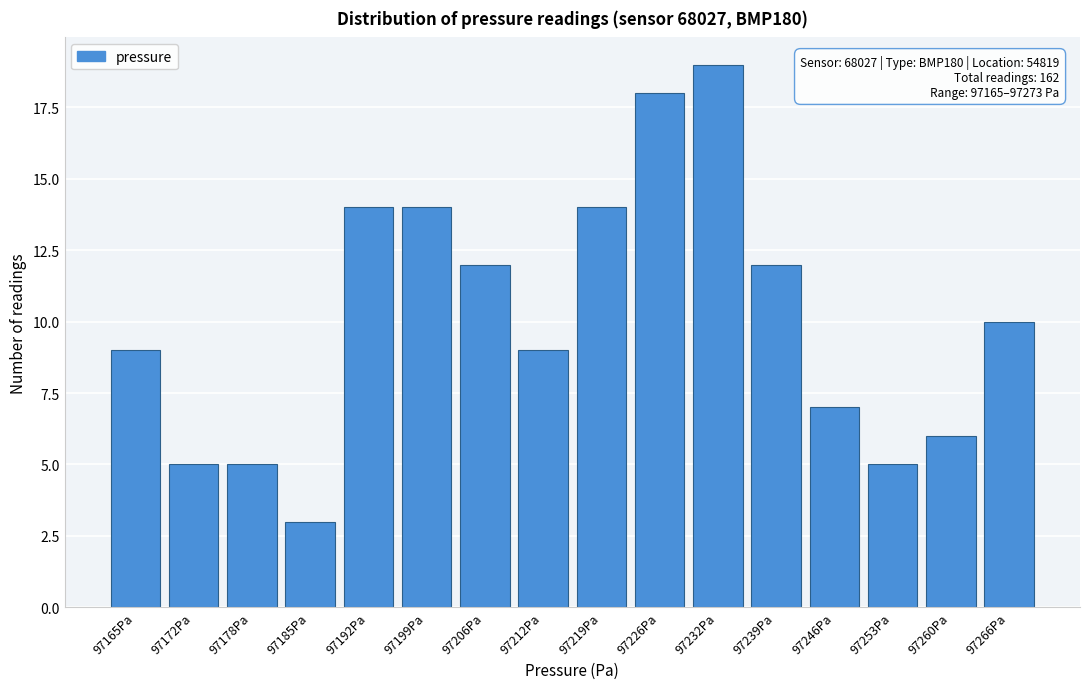

Reading left to right, extract all data points from this chart.

97165Pa=9	97172Pa=5	97178Pa=5	97185Pa=3	97192Pa=14	97199Pa=14	97206Pa=12	97212Pa=9	97219Pa=14	97226Pa=18	97232Pa=19	97239Pa=12	97246Pa=7	97253Pa=5	97260Pa=6	97266Pa=10